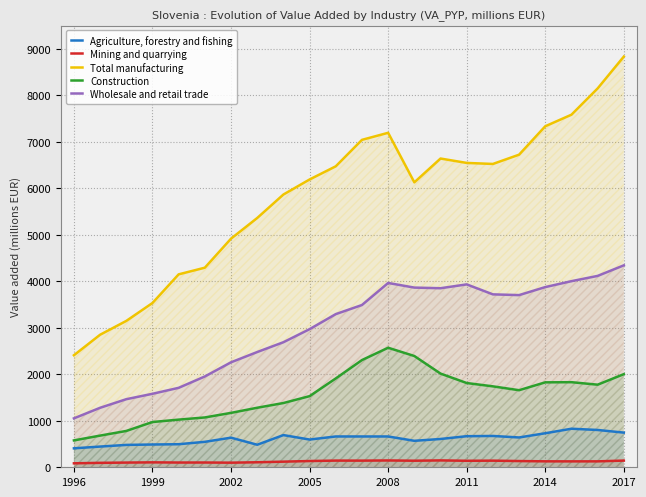

True or false: Wholesale and retail trade and Total manufacturing intersect in this chart.

False